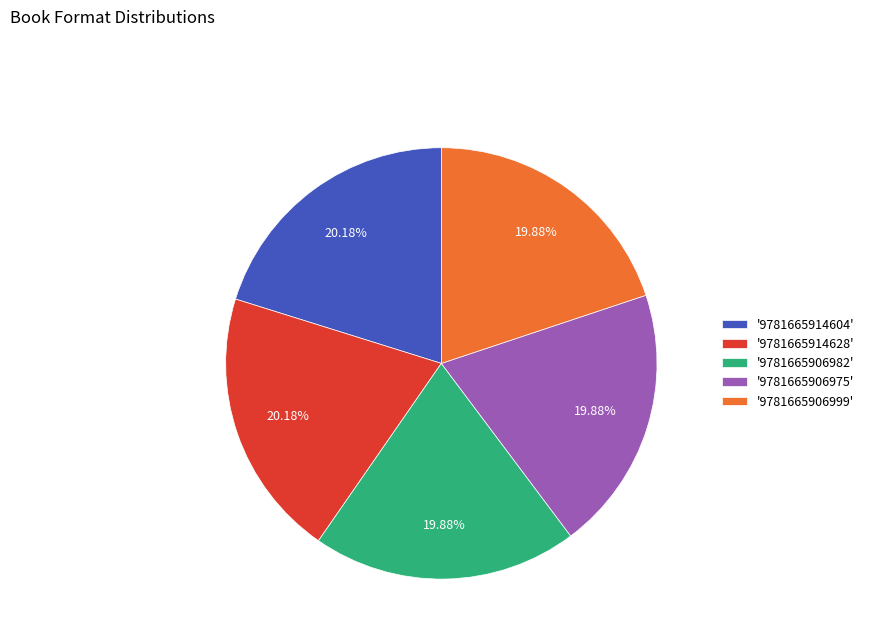

Combined, do '9781665906975' and '9781665906999' account for over 50%?

No